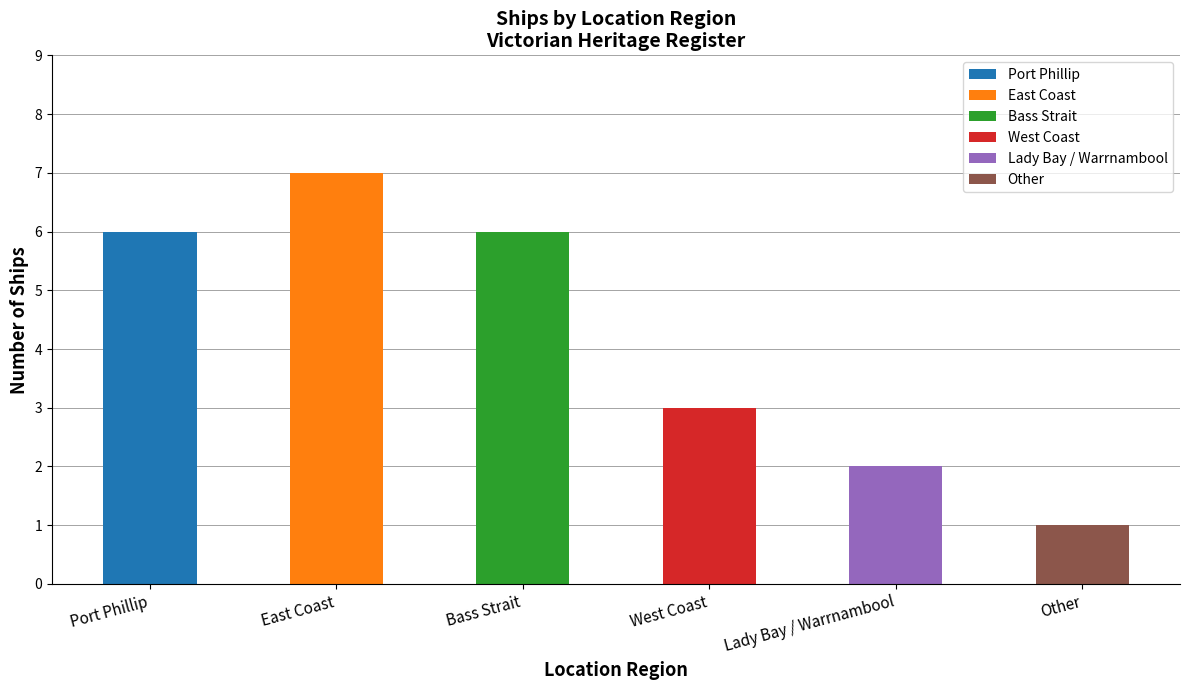

Which label corresponds to the largest value in the chart?

East Coast